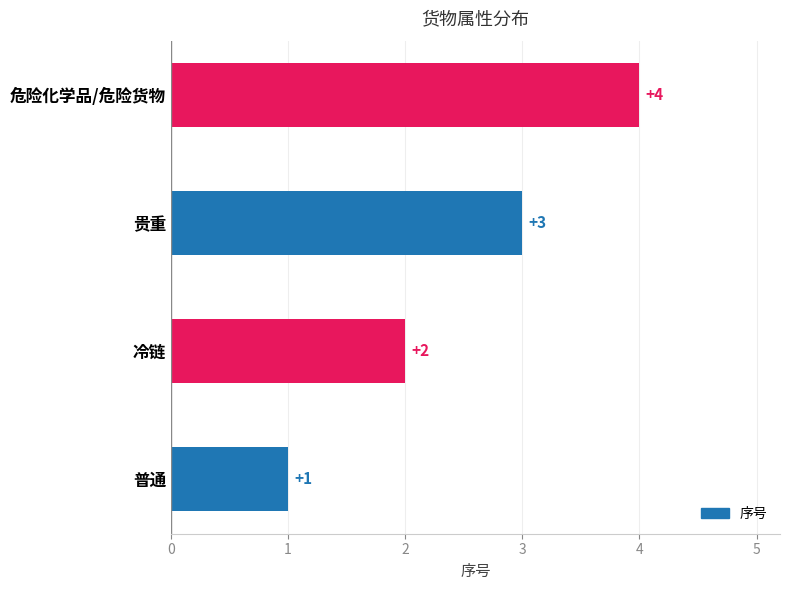

Count the values in the range 2 to 4.

3